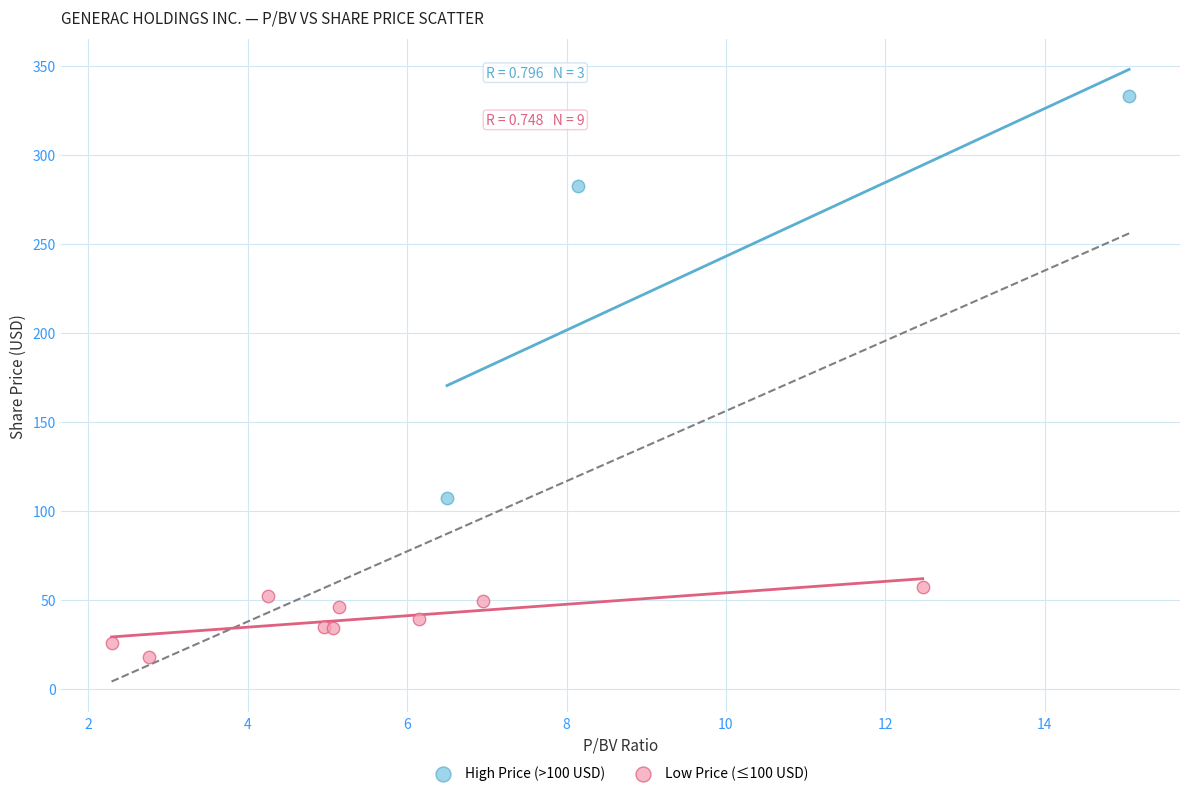

Which series contains the highest Y value?

High Price (>100 USD)